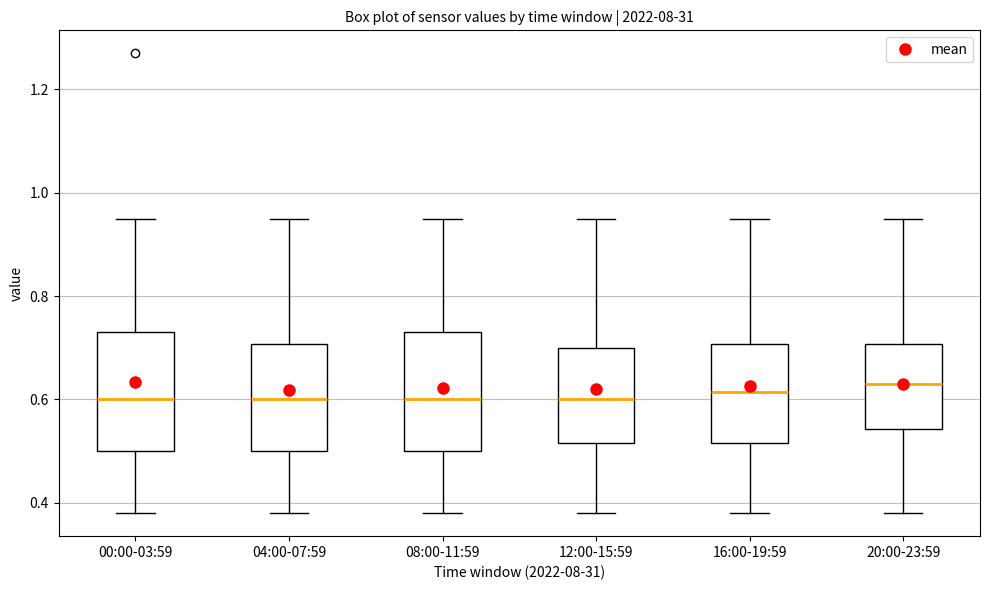

Reading left to right, transcribe this box plot: for each box, give where its median line is, the range the box spans, and where its two whiskers end, as read against the y-axis. The values are not printed on the chart, so give them approximately, as read against the axis.

00:00-03:59: median 0.60, box 0.50 to 0.74, whiskers 0.38 to 0.96
04:00-07:59: median 0.60, box 0.50 to 0.70, whiskers 0.38 to 0.96
08:00-11:59: median 0.60, box 0.50 to 0.74, whiskers 0.38 to 0.96
12:00-15:59: median 0.60, box 0.52 to 0.70, whiskers 0.38 to 0.96
16:00-19:59: median 0.62, box 0.52 to 0.70, whiskers 0.38 to 0.96
20:00-23:59: median 0.64, box 0.54 to 0.70, whiskers 0.38 to 0.96